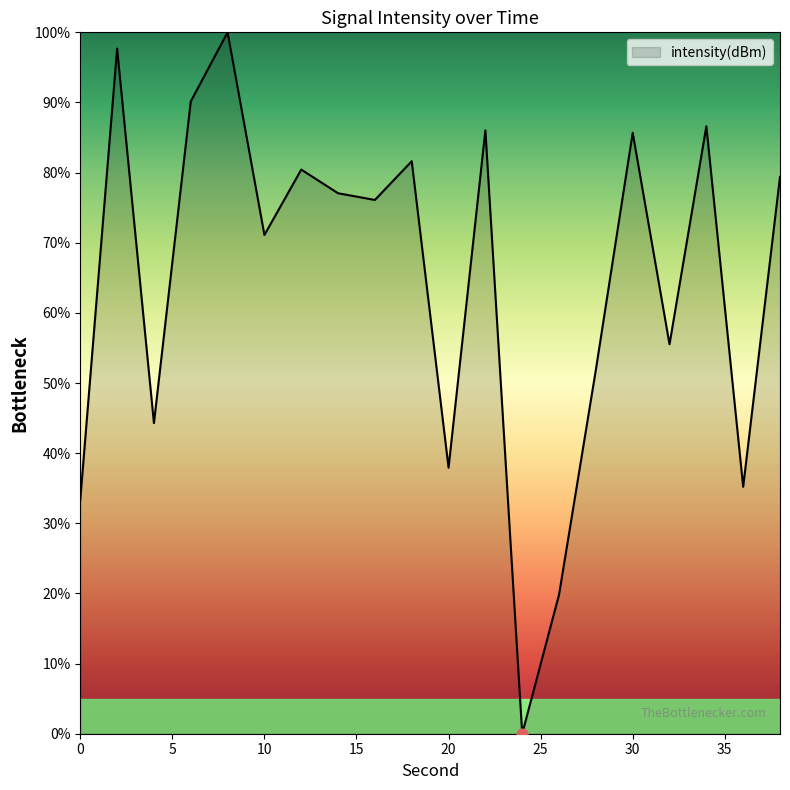

What is the greatest value displayed?

100.0